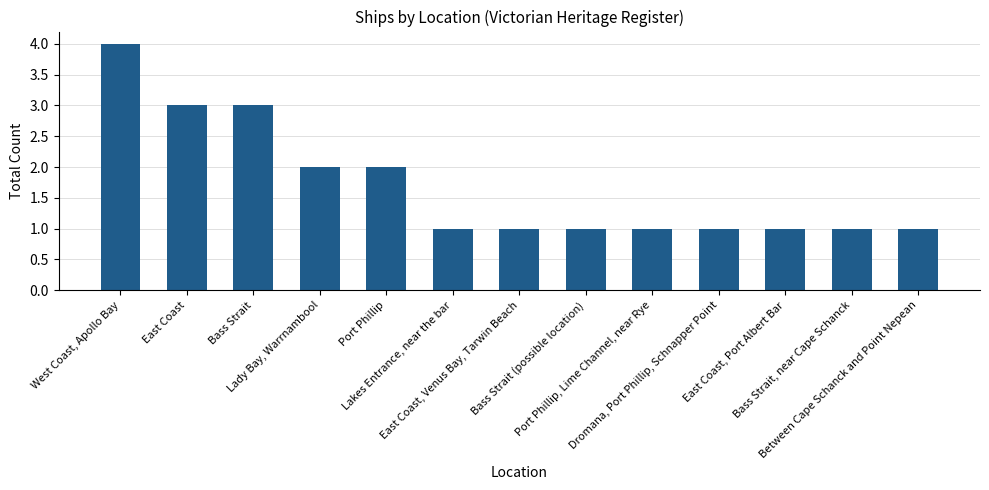

Are the bars horizontal?

No